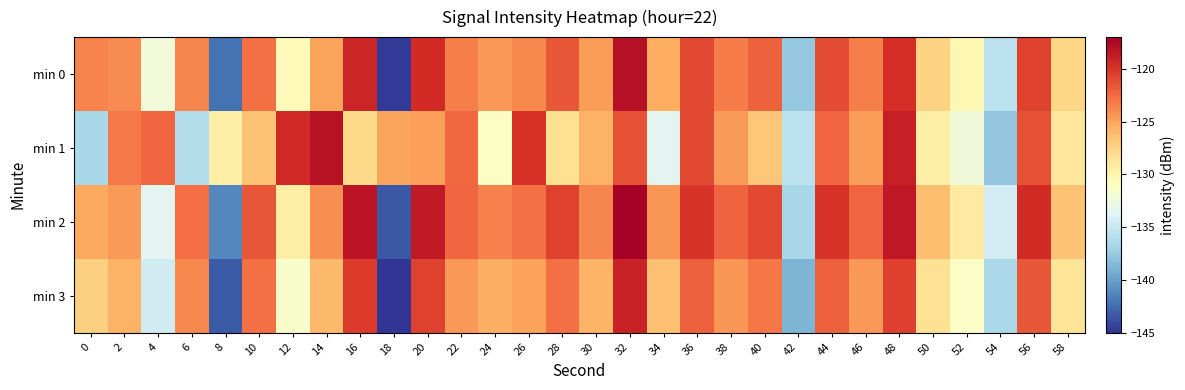

What is the total value across all series at 48?

-477.6